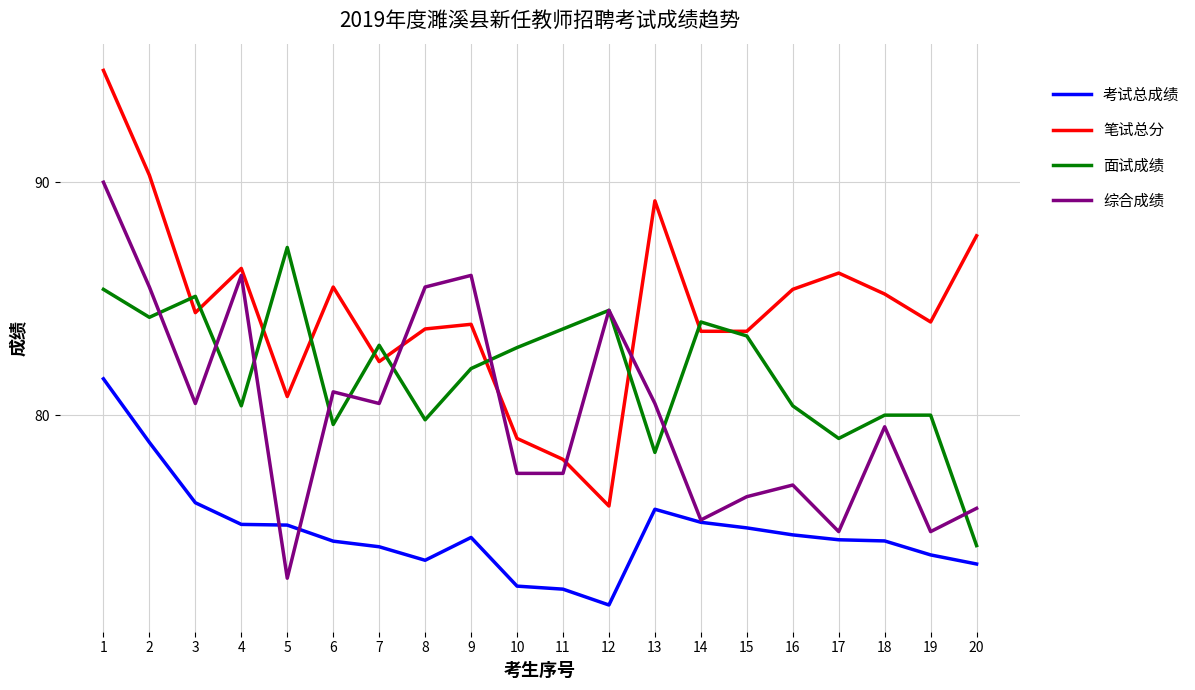

At 11, list the series in order from smallest to largest.

考试总成绩, 综合成绩, 笔试总分, 面试成绩